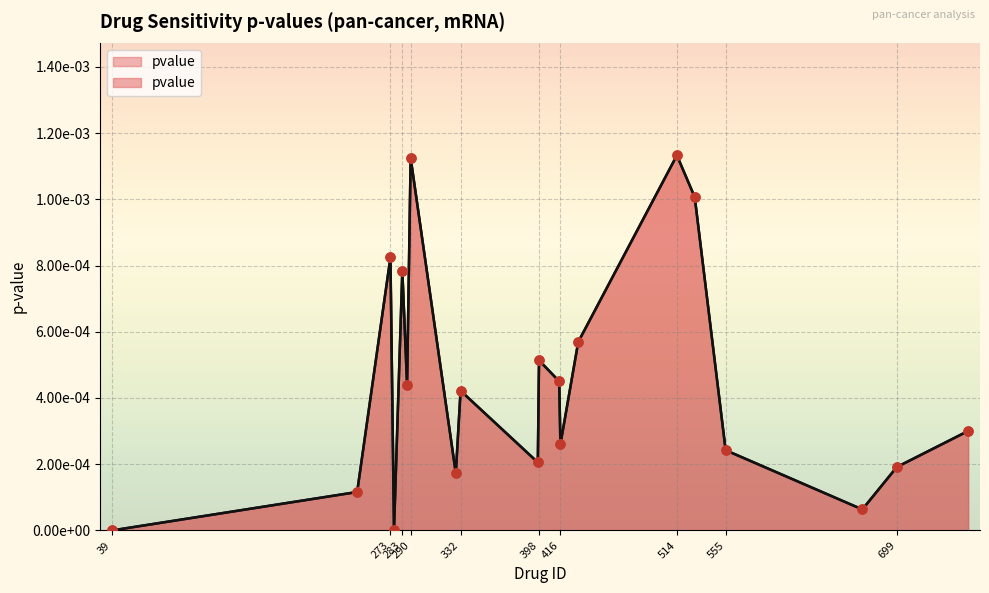

Which has a higher value, 699 or 245?

699